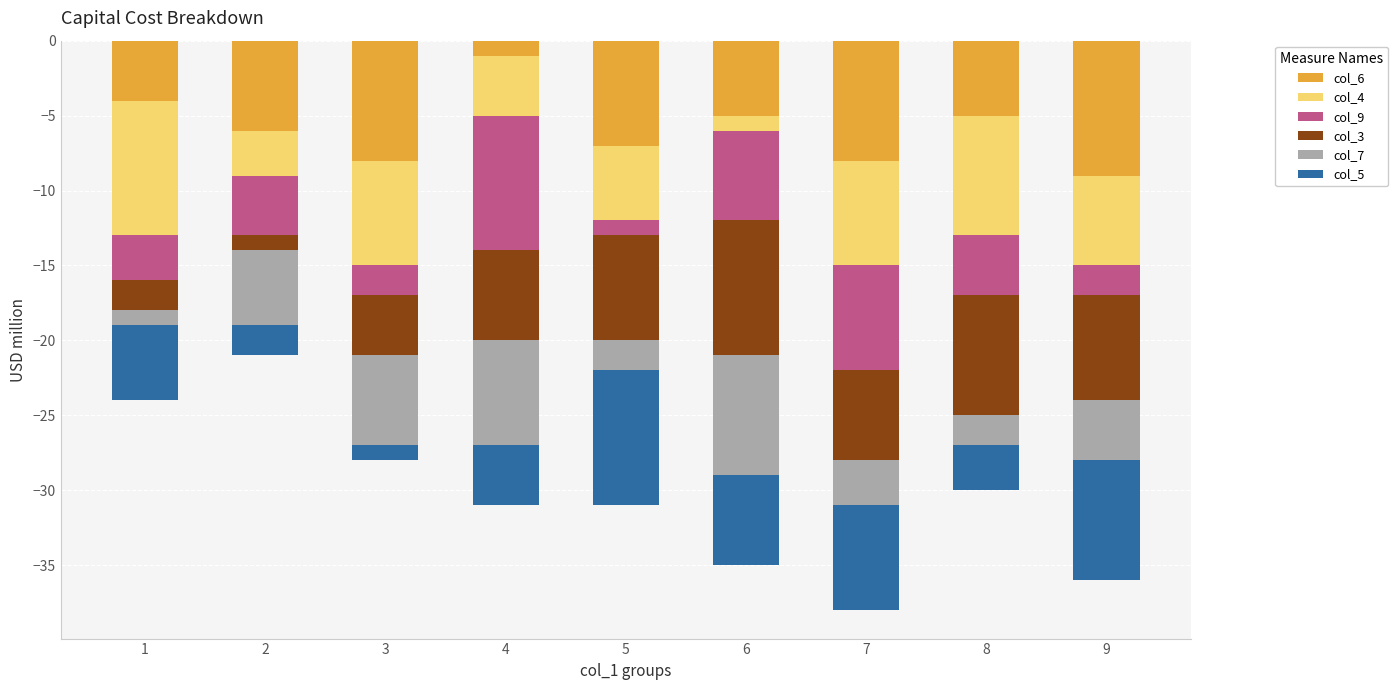

At which category is the sum across all series the highest?

2